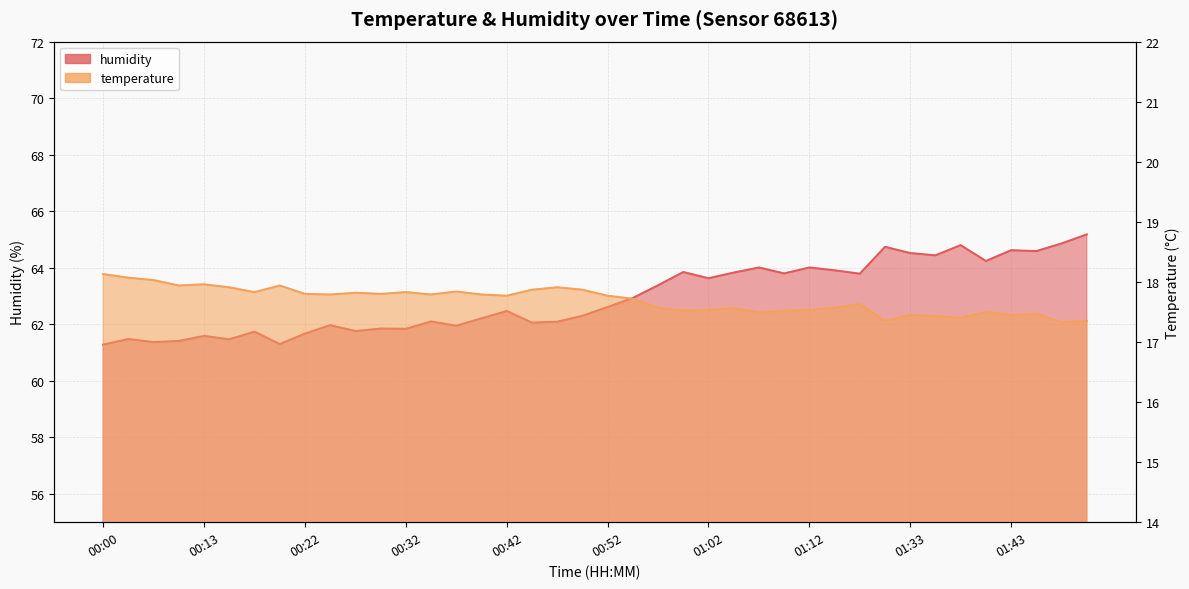

At which category does humidity reach its first local peak?

00:03